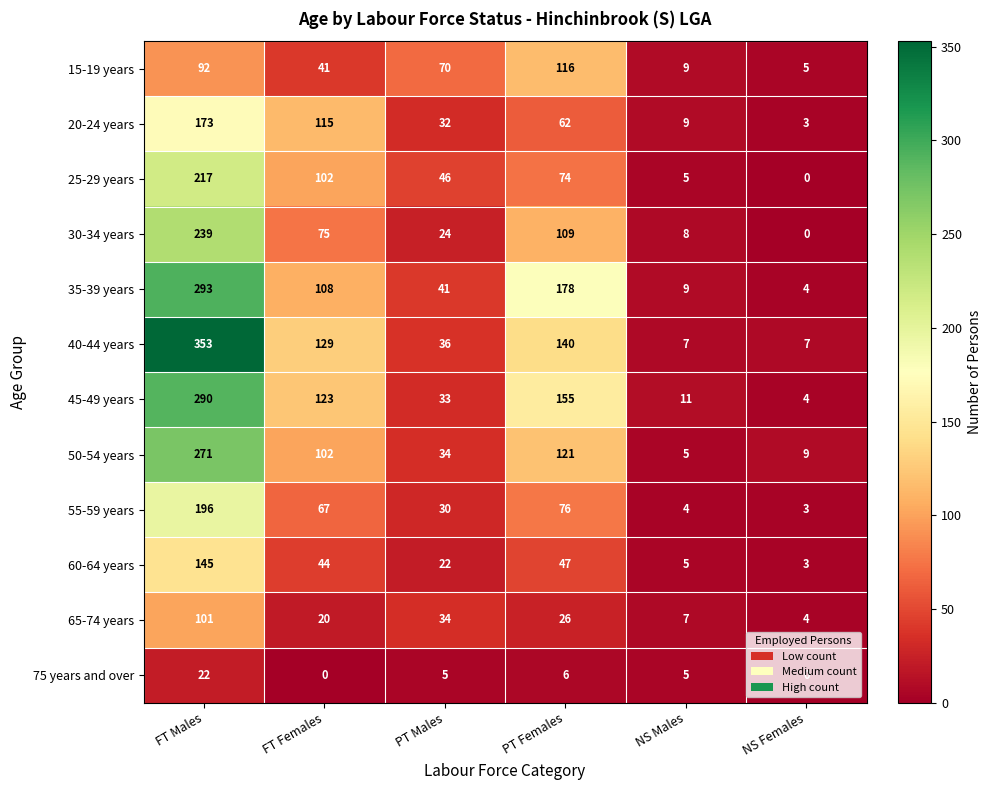

At how many categories does at least one series exceed 266?

1